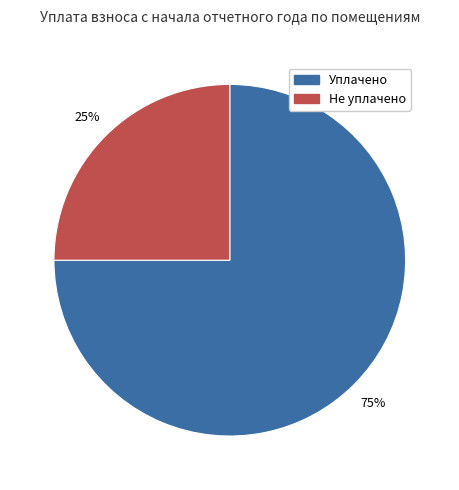

To the nearest percent, what is the difference between the largest and smallest slice percentages?

50%